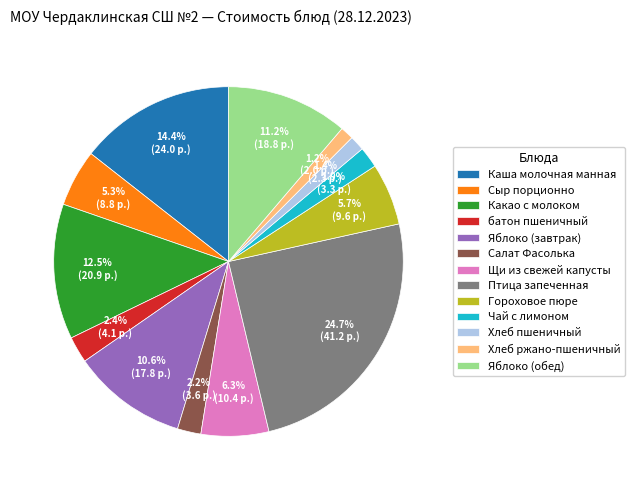

How many segments does this pie chart have?

13